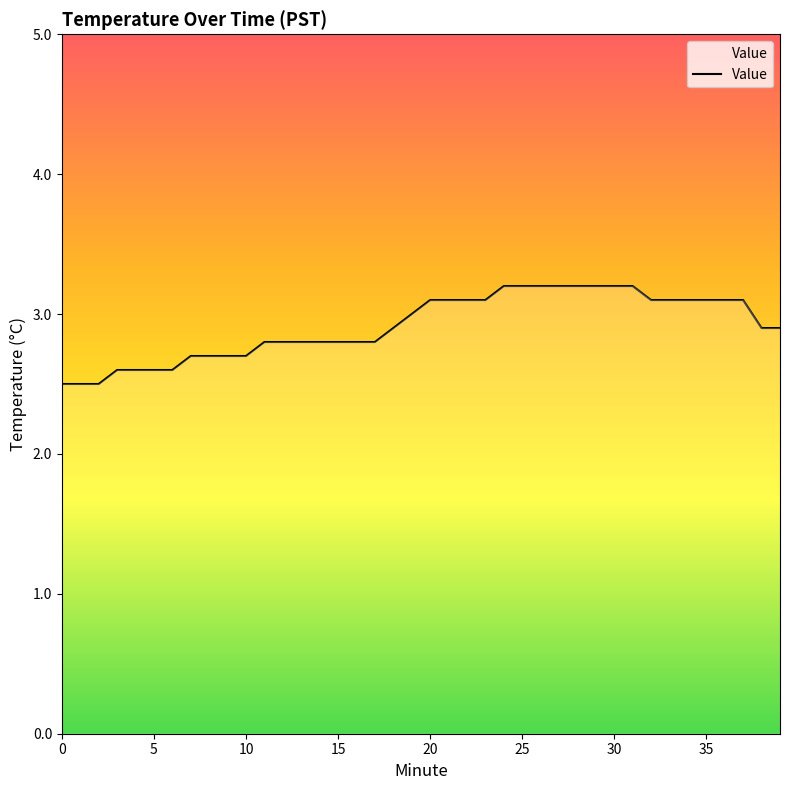

What is the difference between the maximum and minimum values?

0.7